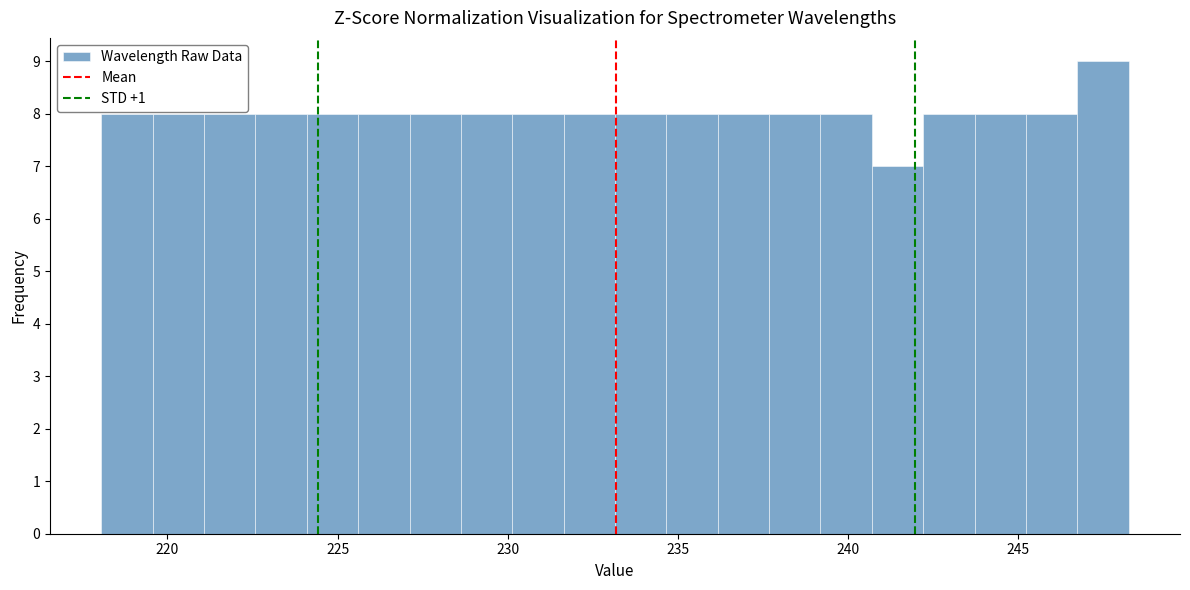

Around what value on the x-axis is the tallest bar? Give the approximate position of its centre, as read against the axis.

247.5